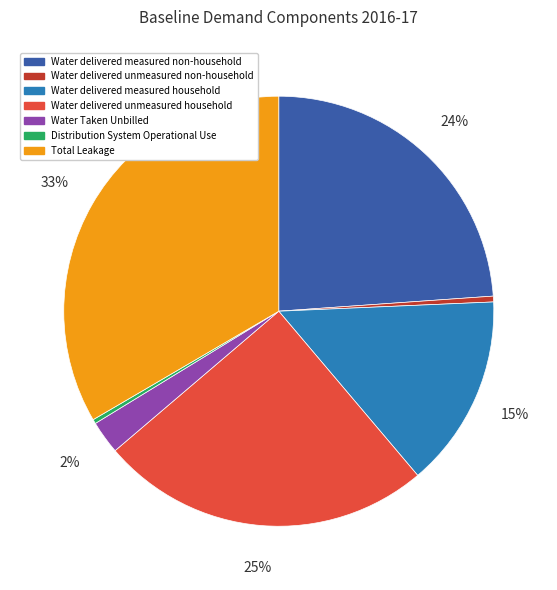

Is the sum of Distribution System Operational Use and Water delivered unmeasured household greater than half?

No